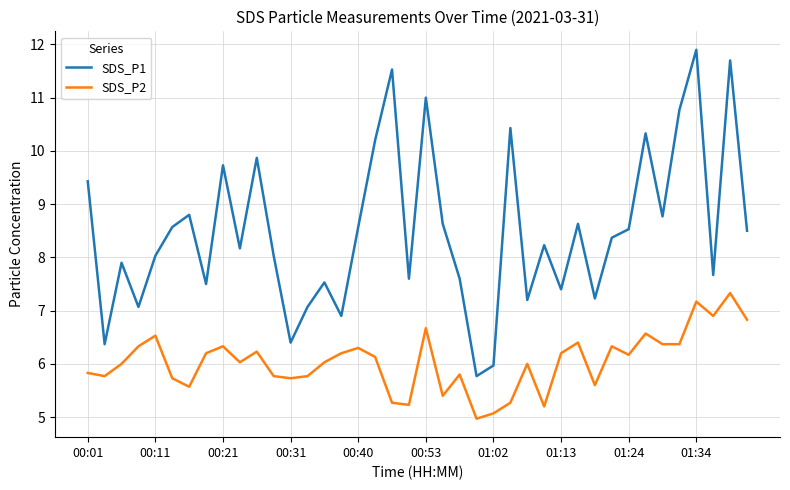

True or false: SDS_P1 and SDS_P2 cross at least once.

False